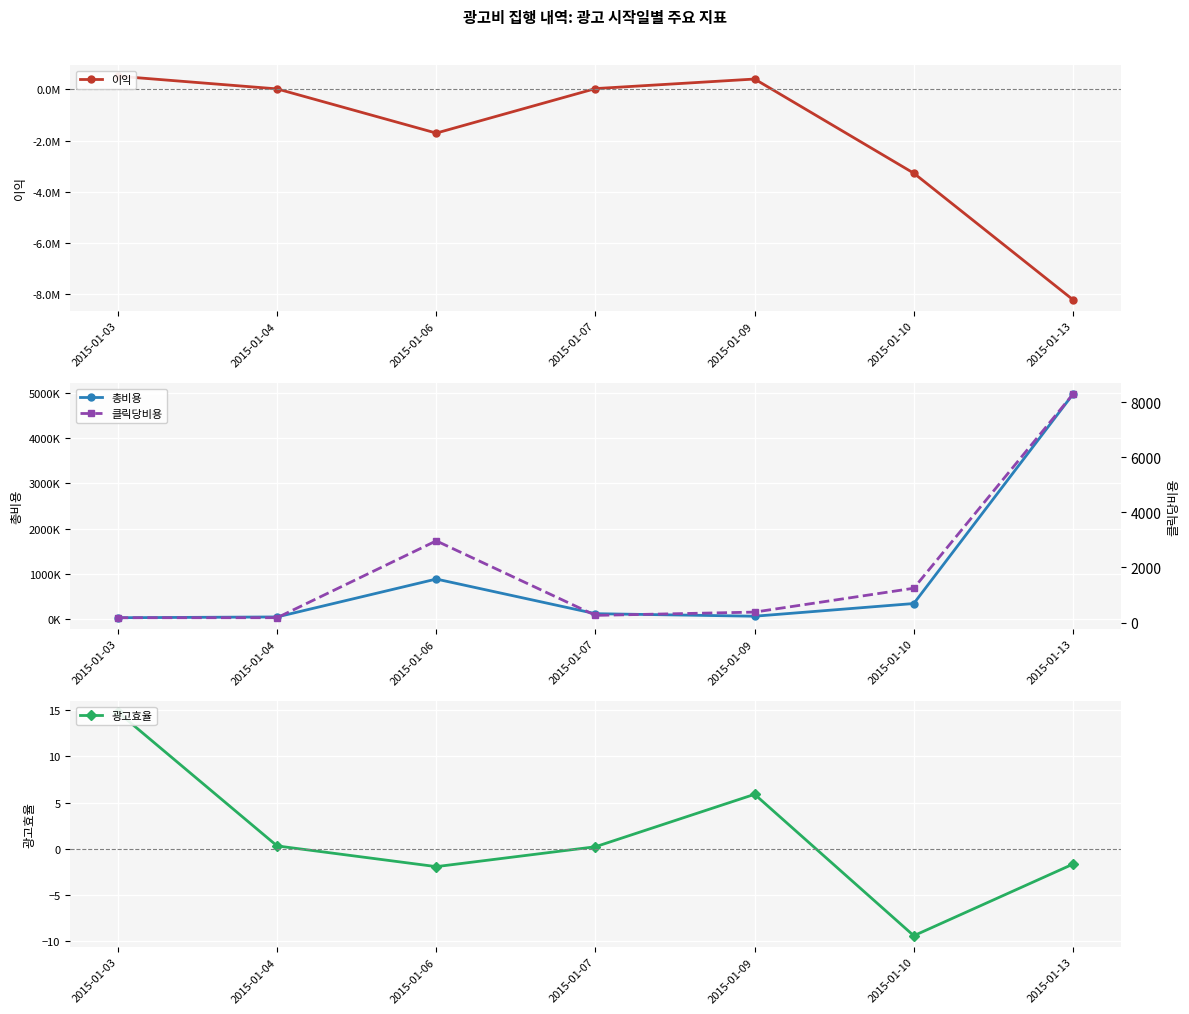

What is the sum of all 총비용 values?

6489114.0